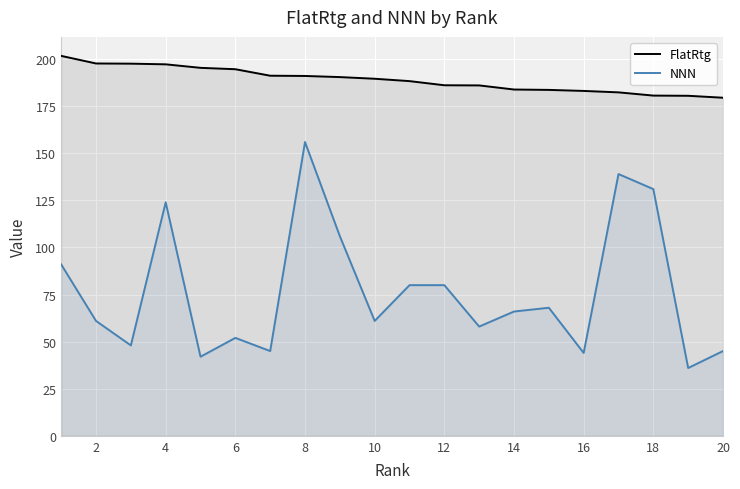

Count the number of categories in the chart.

20